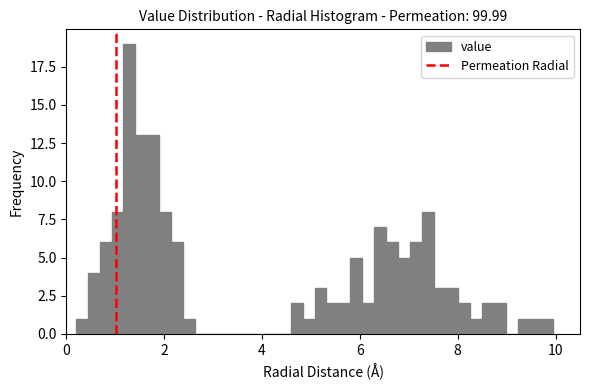

Around what value on the x-axis is the tallest bar? Give the approximate position of its centre, as read against the axis.

1.2